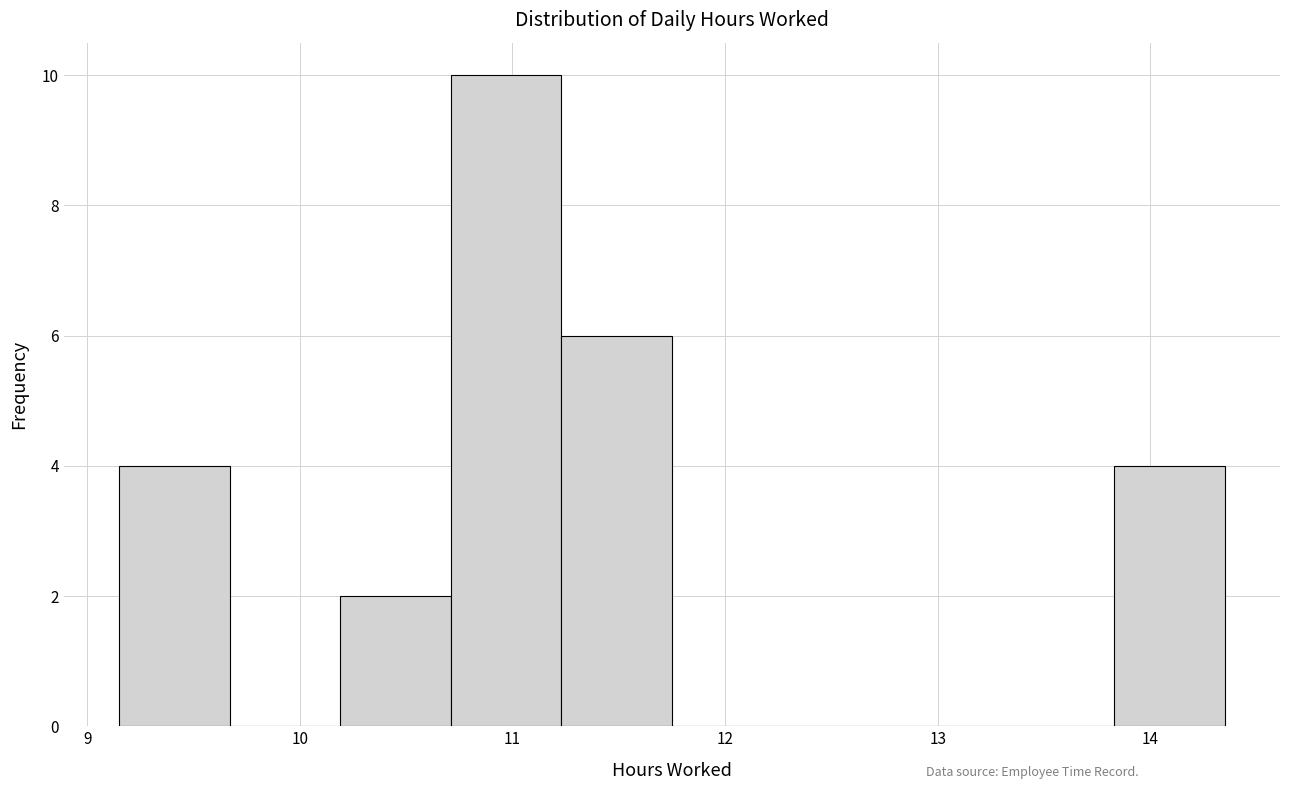

How tall is the bar that spans 10.19 to 10.71 on the x-axis? Neither the bar edges nor the heights are printed on the chart, so give them approximately, as read against the axes.

2